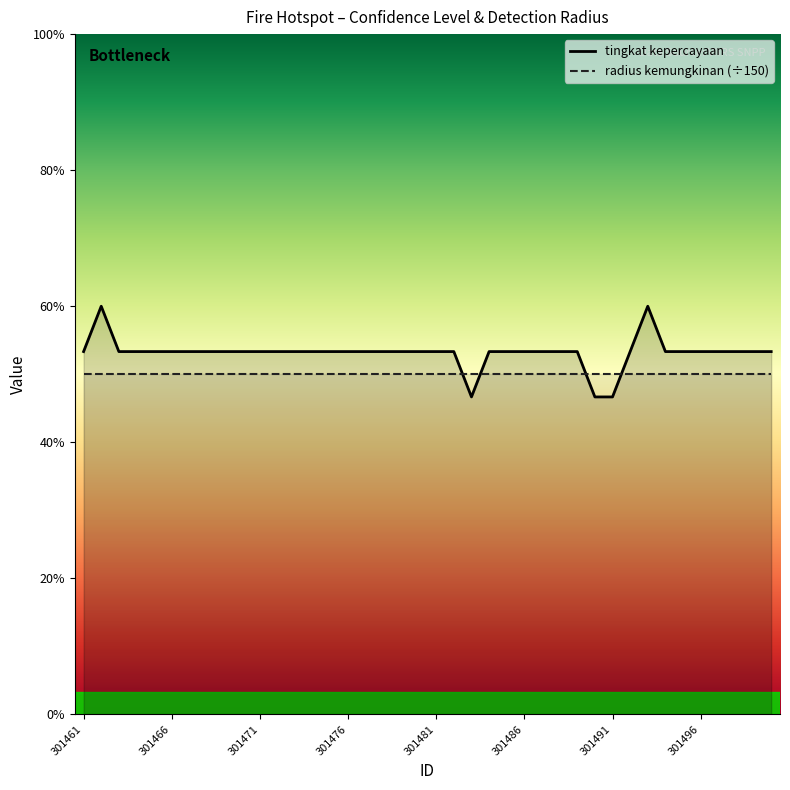

Is it true that the value at 301495 is 4?

False